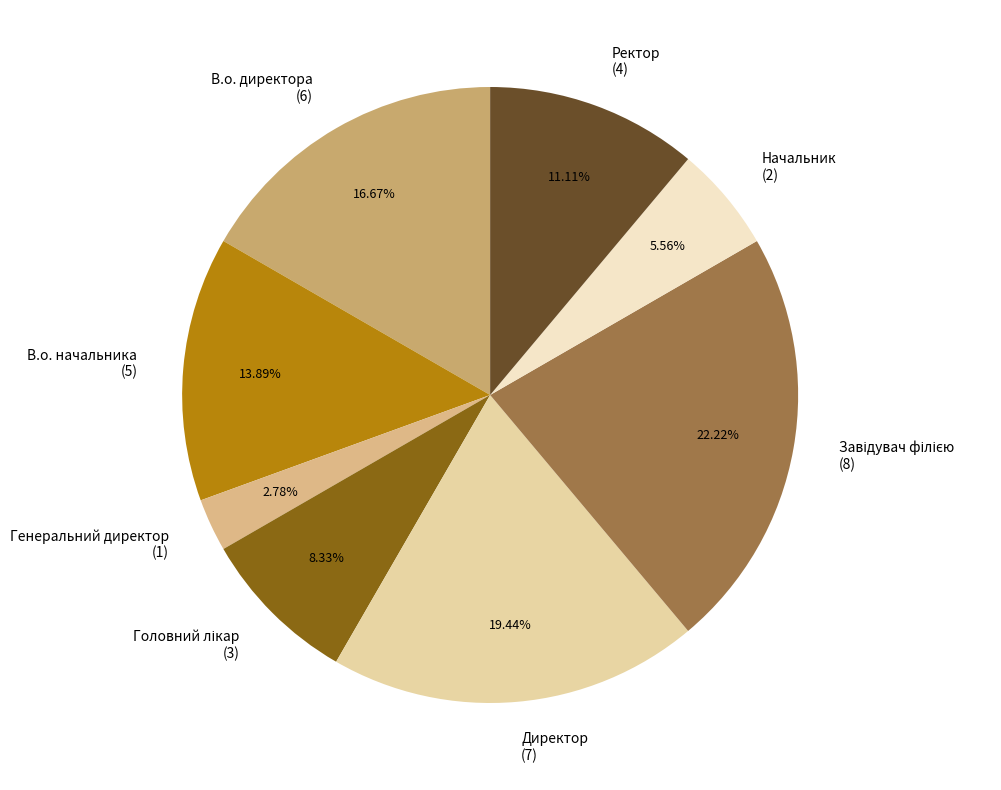

What is the ratio of the value at В.о. начальника (5) to the value at Начальник (2)?

2.5